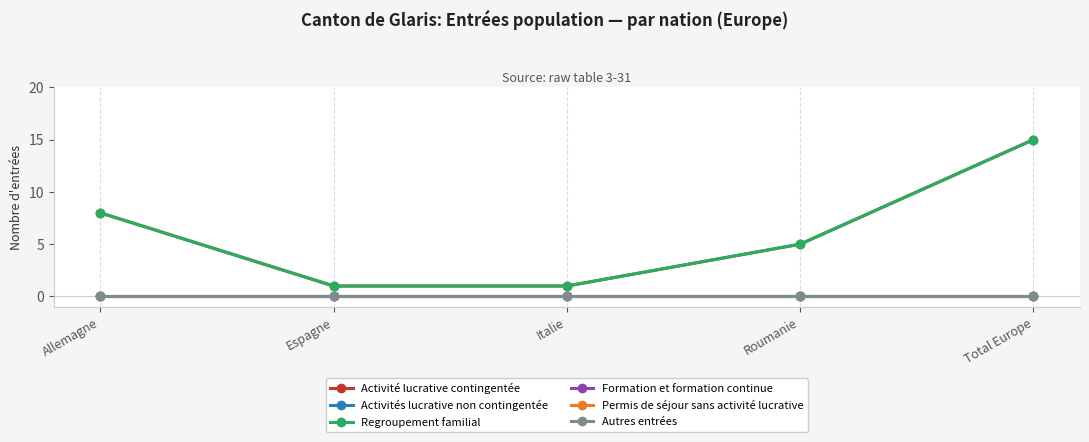

Is this an area chart (filled region under the line)?

No